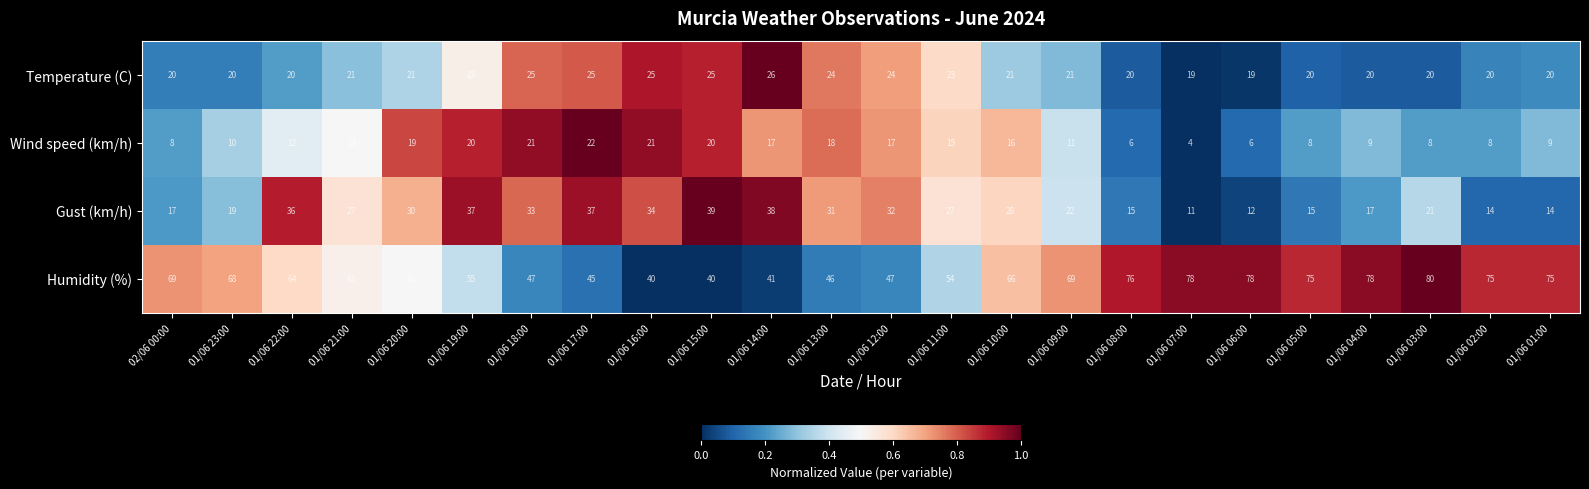

True or false: Gust (km/h) has a value of 17 at 02/06 00:00.

True